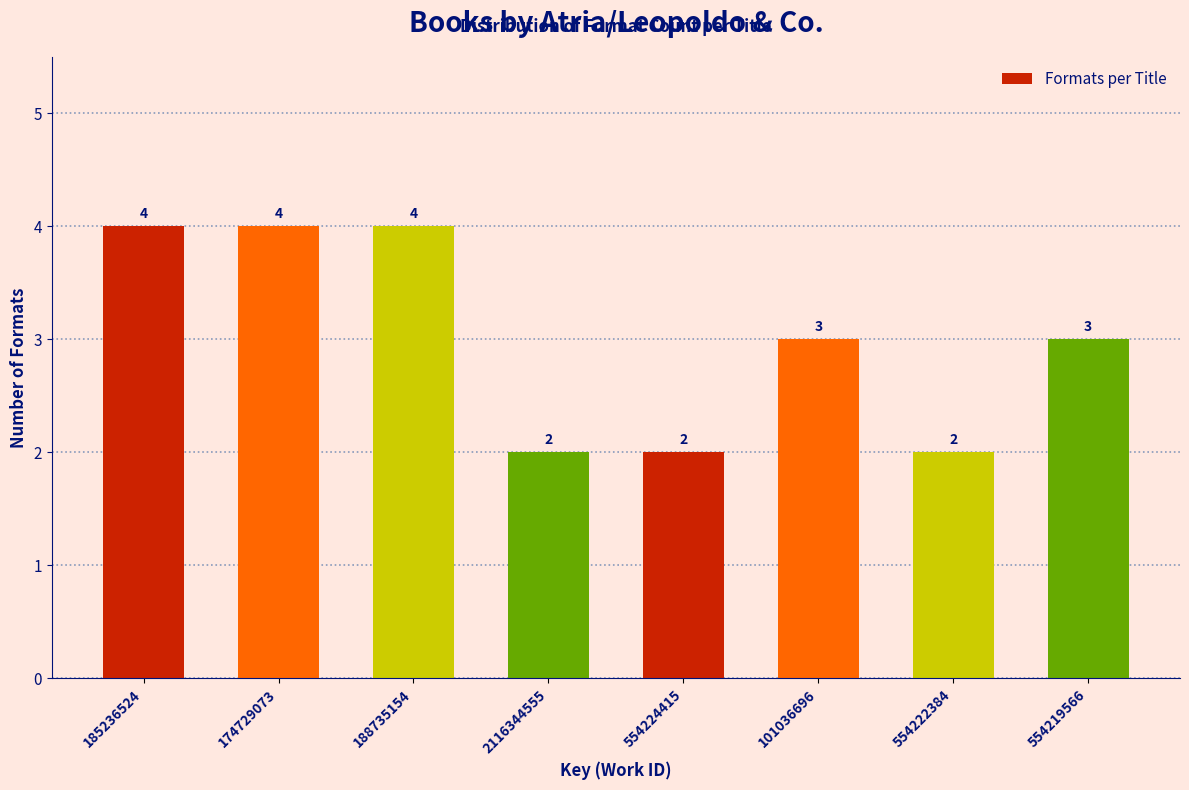

Reading right to left, what are all the values shown in this chart?

554219566=3	554222384=2	101036696=3	554224415=2	2116344555=2	188735154=4	174729073=4	185236524=4